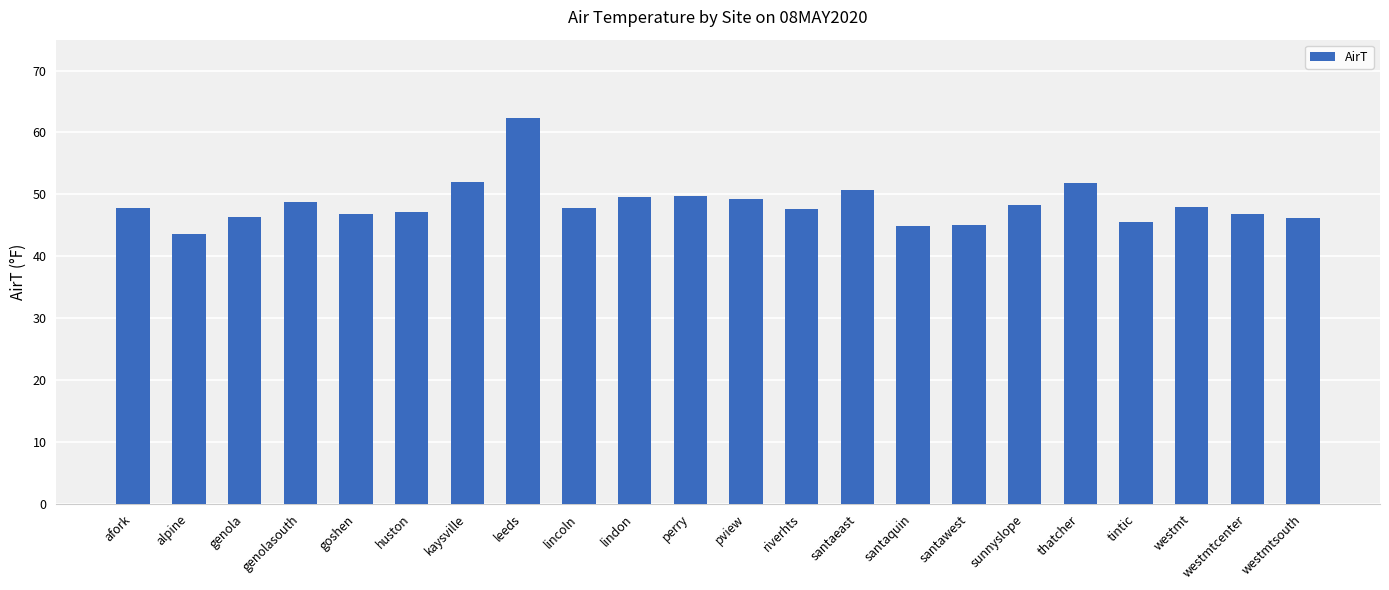

What is the change in value from genola to riverhts?

+1.3